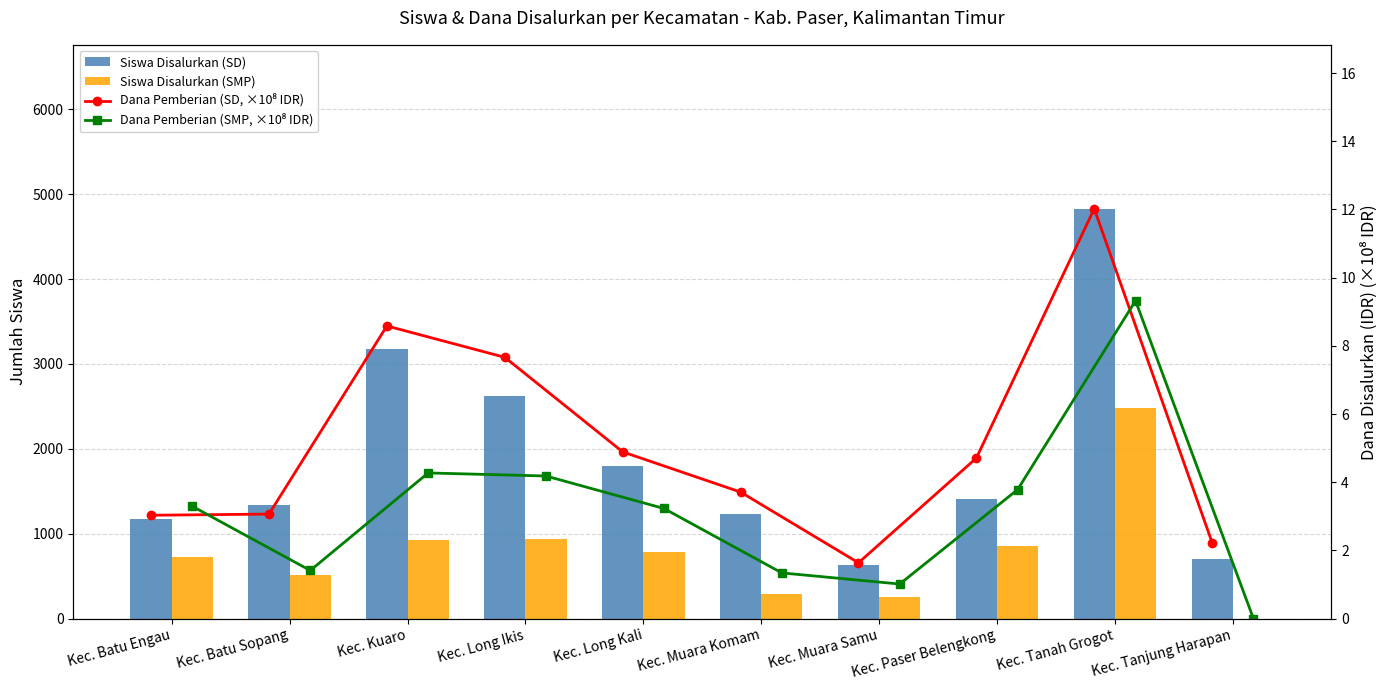

At which label does Siswa Disalurkan (SMP) reach its minimum?

Kec. Tanjung Harapan